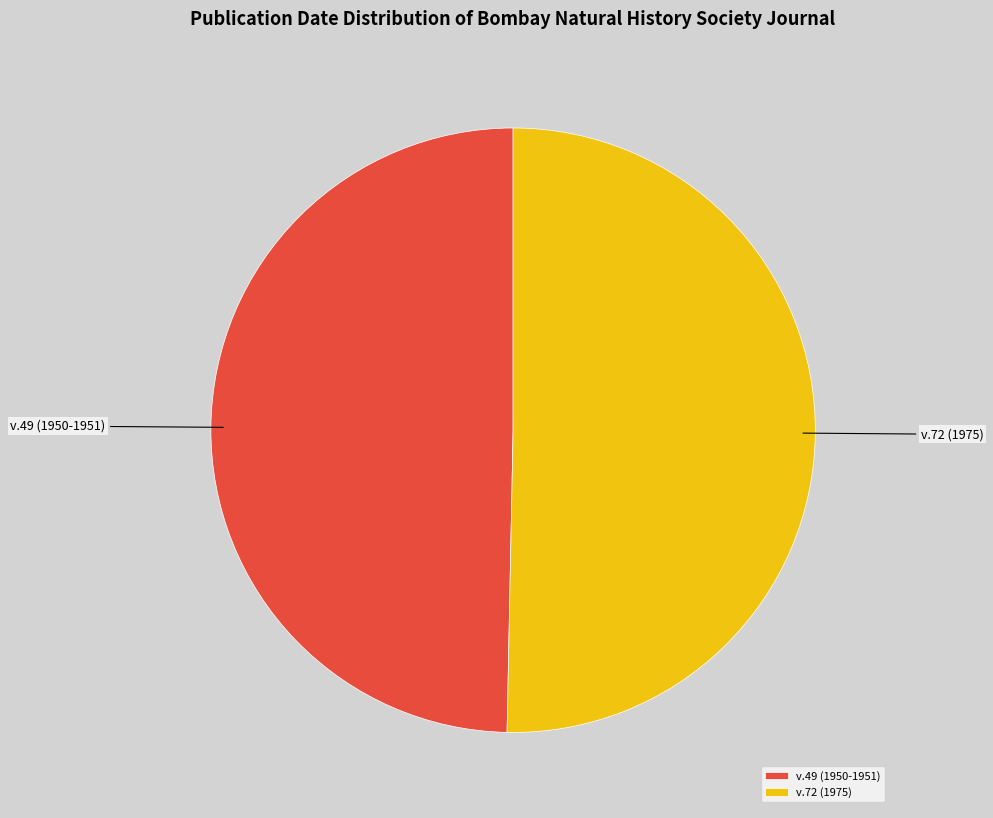

Rank the categories by value from highest to lowest.

v.72 (1975), v.49 (1950-1951)